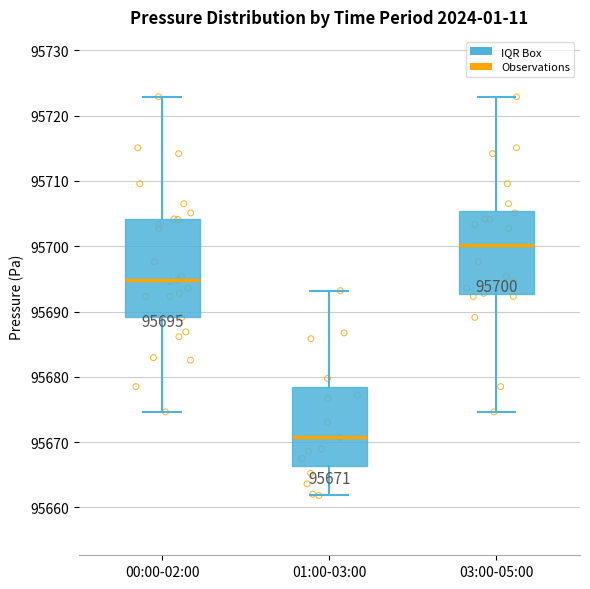

Which box's median line is the highest?

03:00-05:00